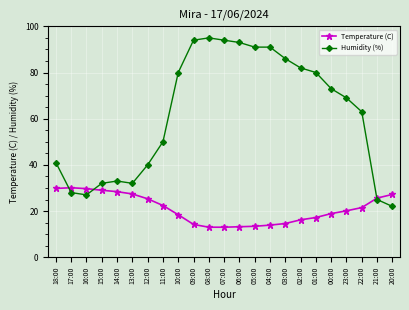

What is the smallest value displayed?

13.0